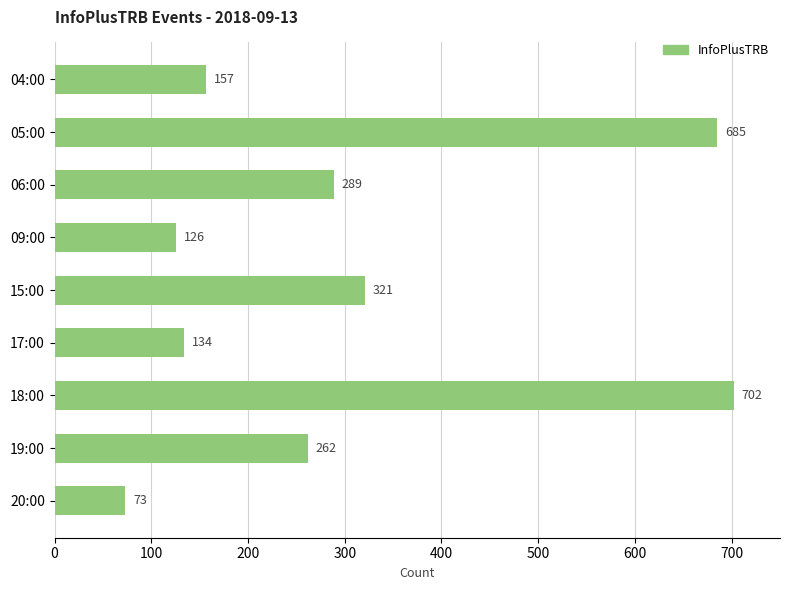

Reading top to bottom, what are all the values shown in this chart?

04:00=157	05:00=685	06:00=289	09:00=126	15:00=321	17:00=134	18:00=702	19:00=262	20:00=73